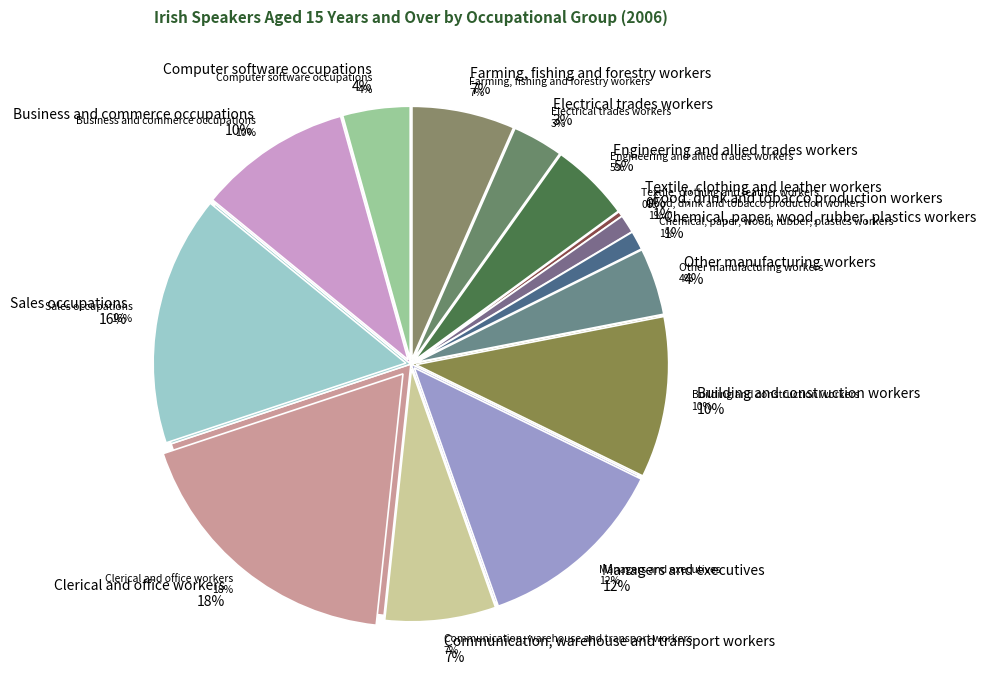

What percentage is the Engineering and allied trades workers slice, to the nearest percent?

5%